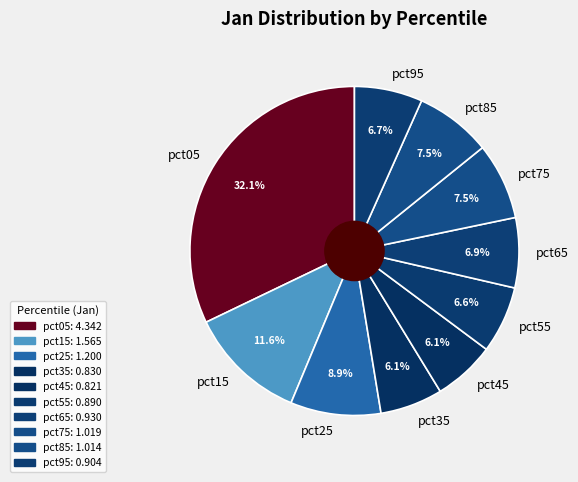

Approximately how many times larger is the value at pct45 compared to pct25?

0.7